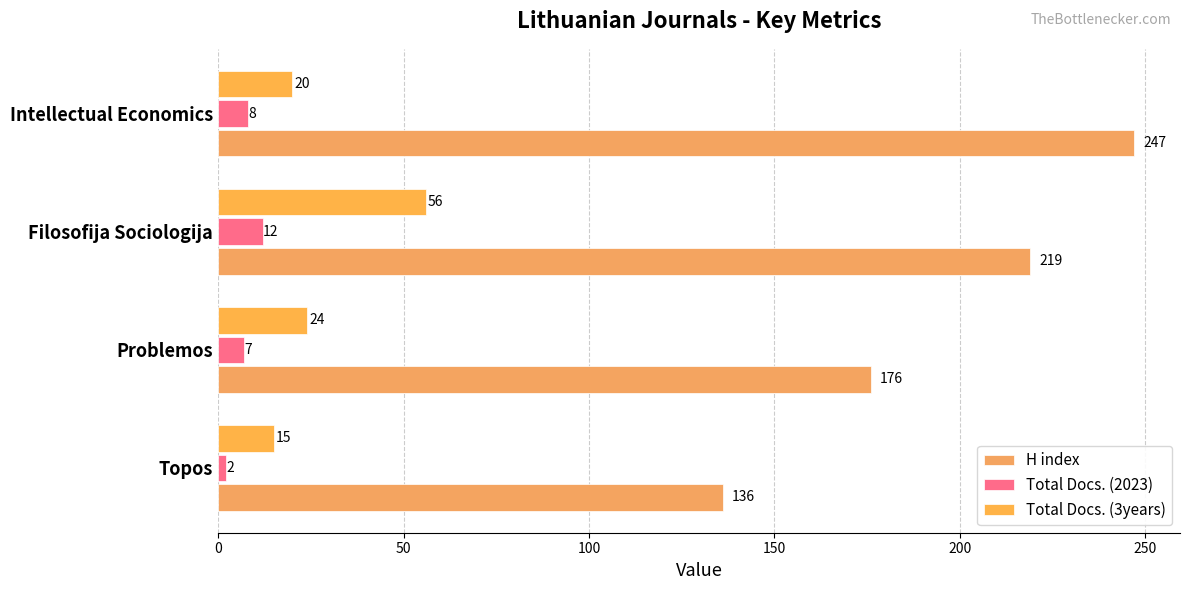

How many data points in H index are less than 219?

2